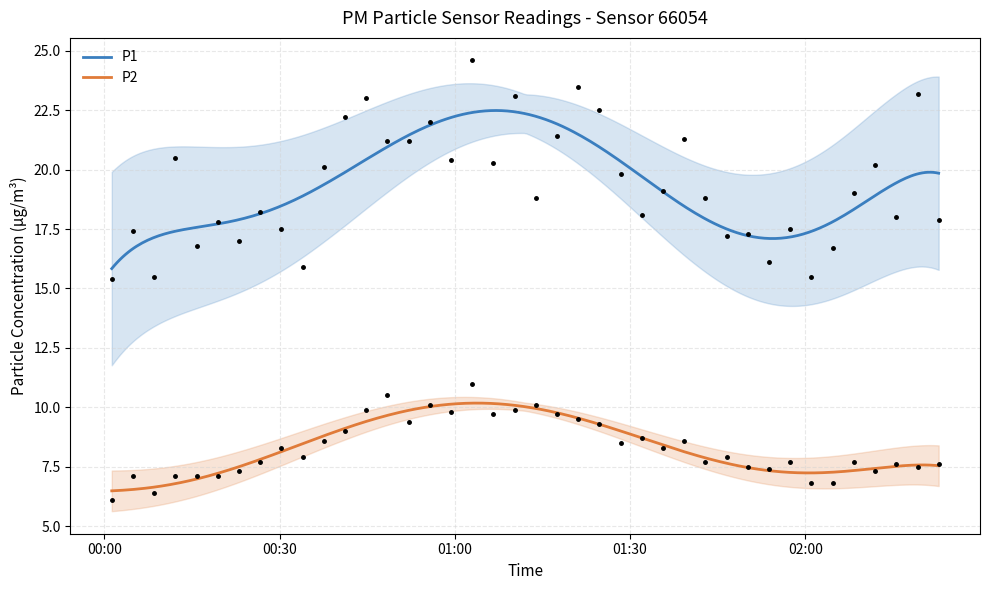

What is the difference between the P1 values at 2023-10-08T01:13:52 and 2023-10-08T01:39:16?

2.5